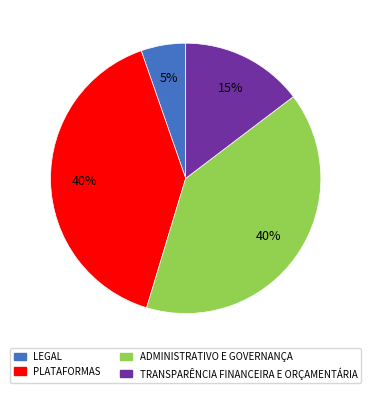

Does PLATAFORMAS account for over 50% of the chart?

No